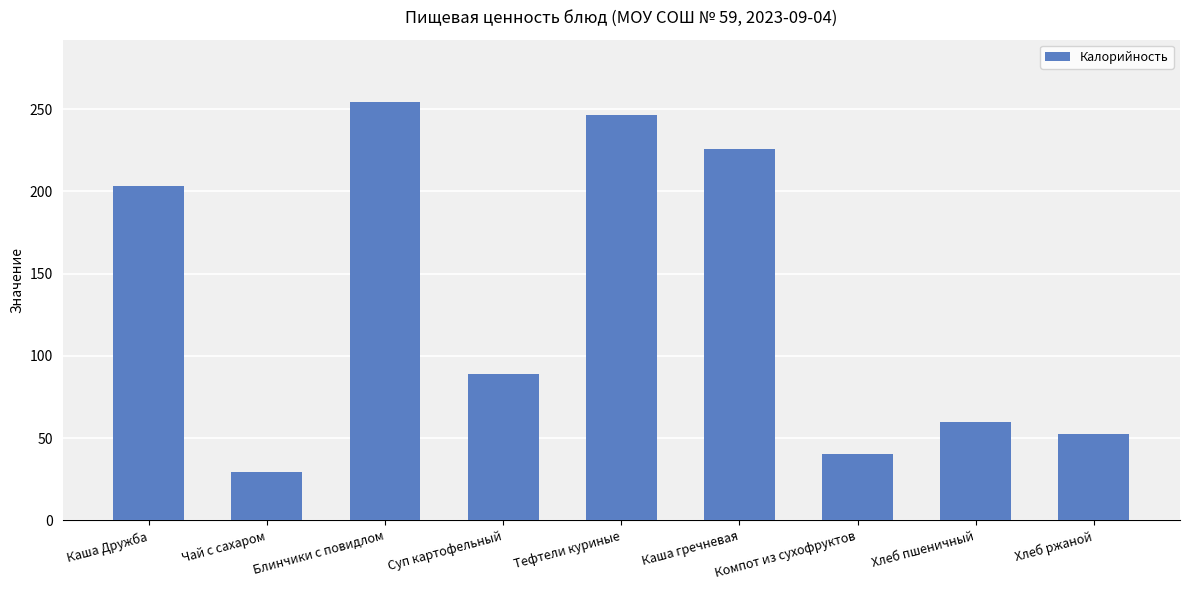

Is it true that the value at Тефтели куриные is 246.8?

True